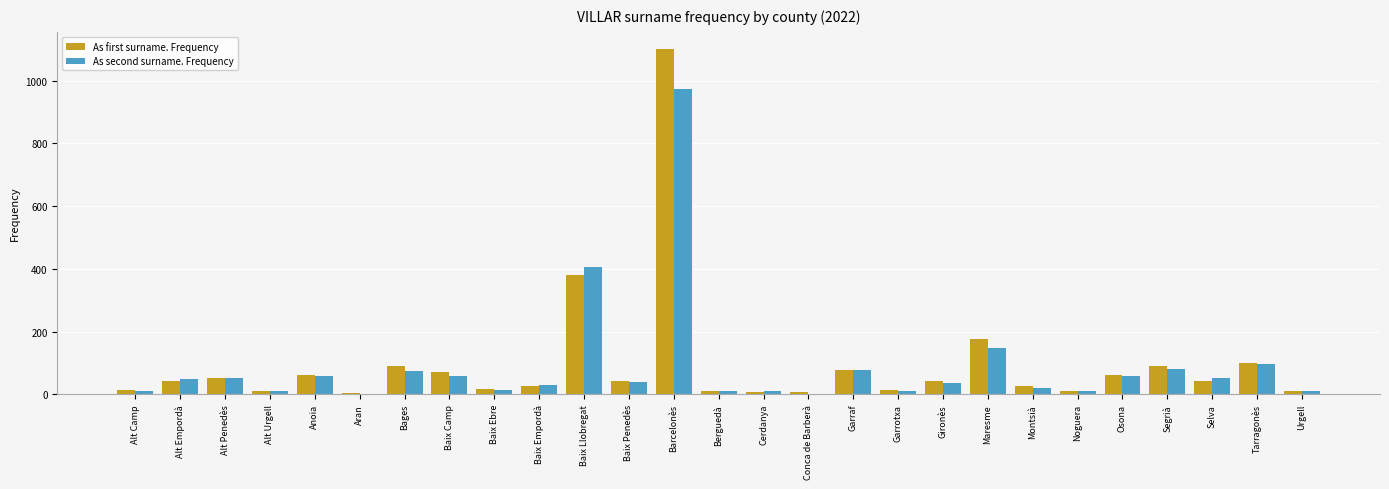

Between Alt Camp and Baix Camp, which series saw the biggest shift?

As first surname. Frequency